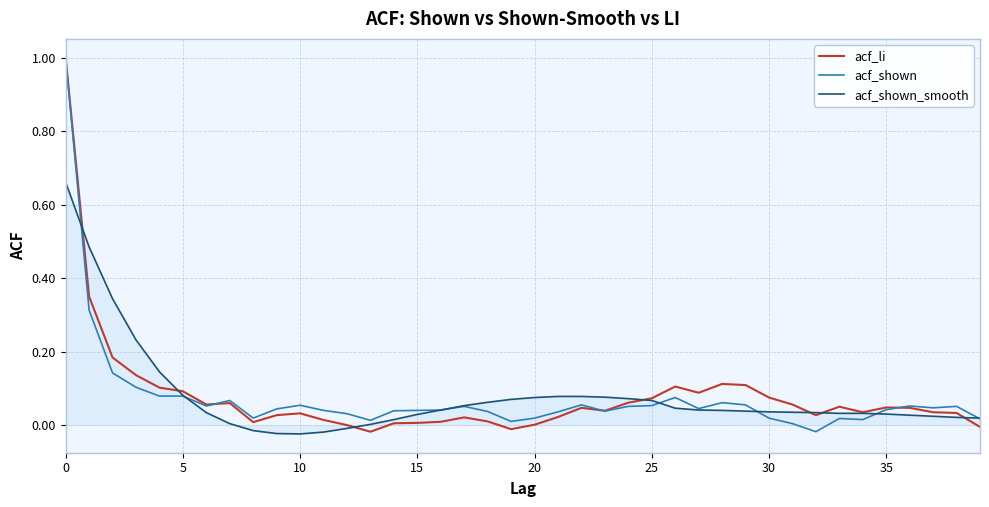

What is the highest value of the acf_shown series?

1.0